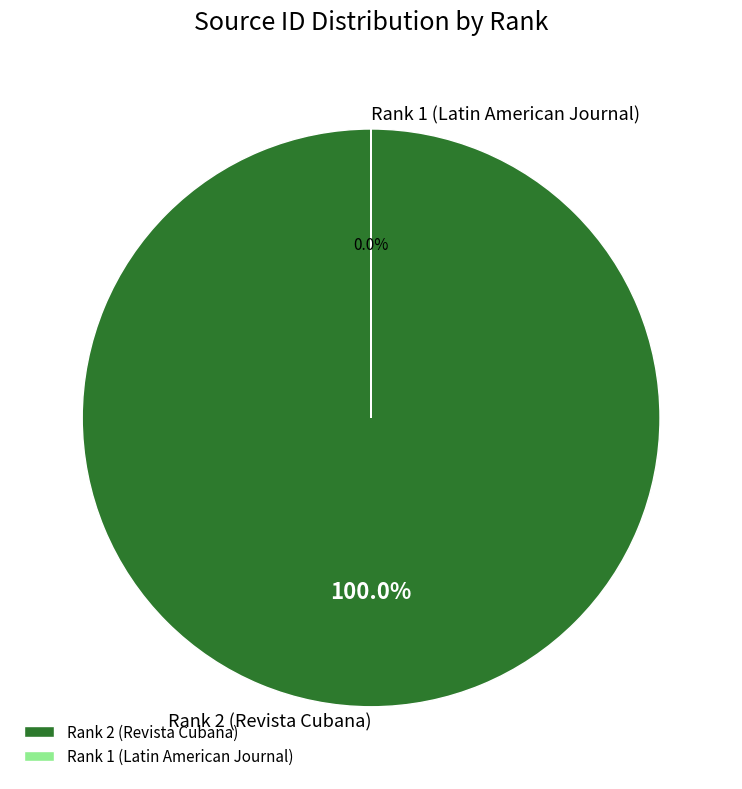

What is the largest slice in the pie chart?

Rank 2 (Revista Cubana)